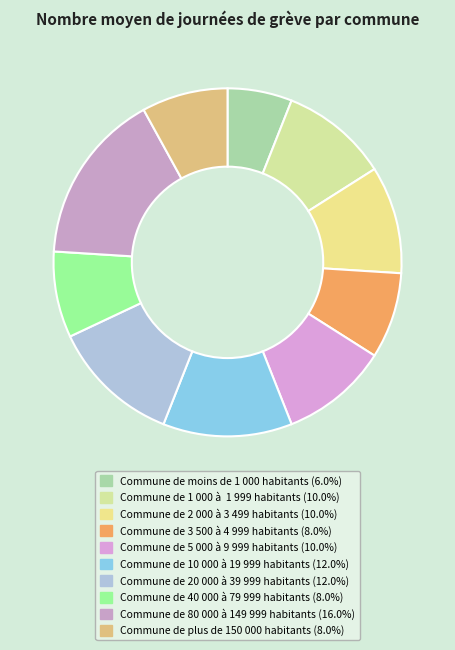

To the nearest percent, what is the average slice percentage?

10%